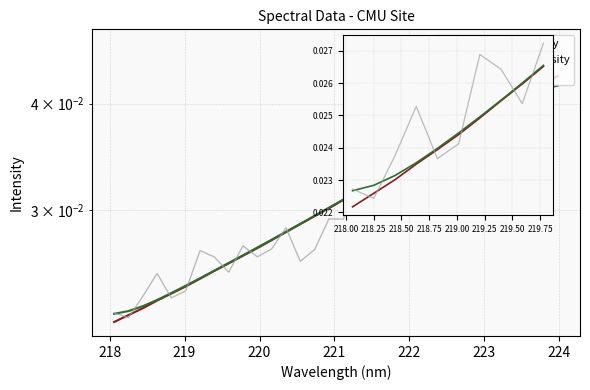

Count the number of categories in the chart.

32